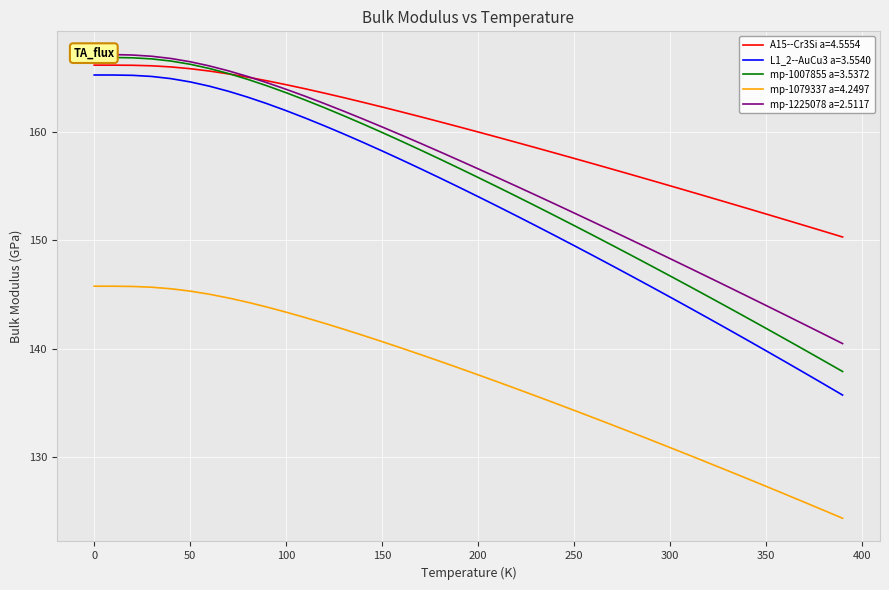

The A15--Cr3Si a=4.5554 series shows 54.7 at 250. True or false?

False